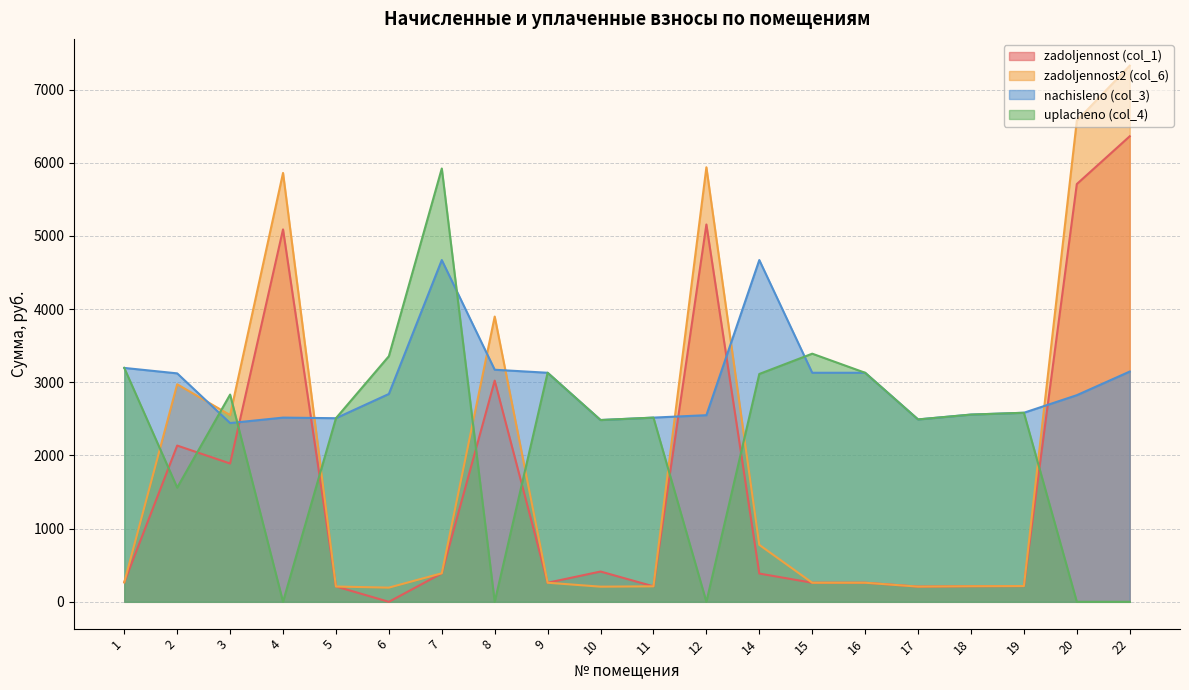

How many intersections are there between uplacheno (col_4) and zadoljennost2 (col_6)?

9